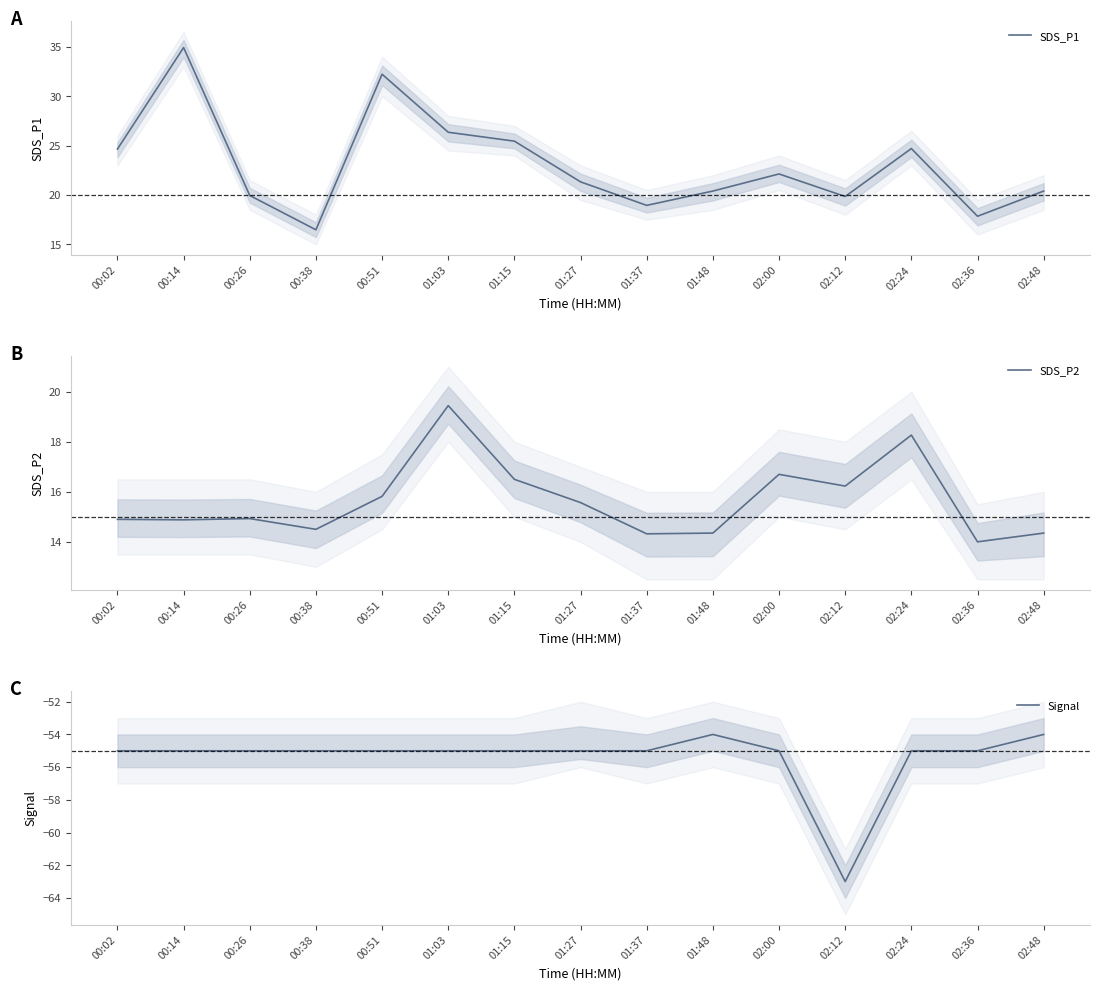

The value of Signal at 01:37 is -55.0. True or false?

True